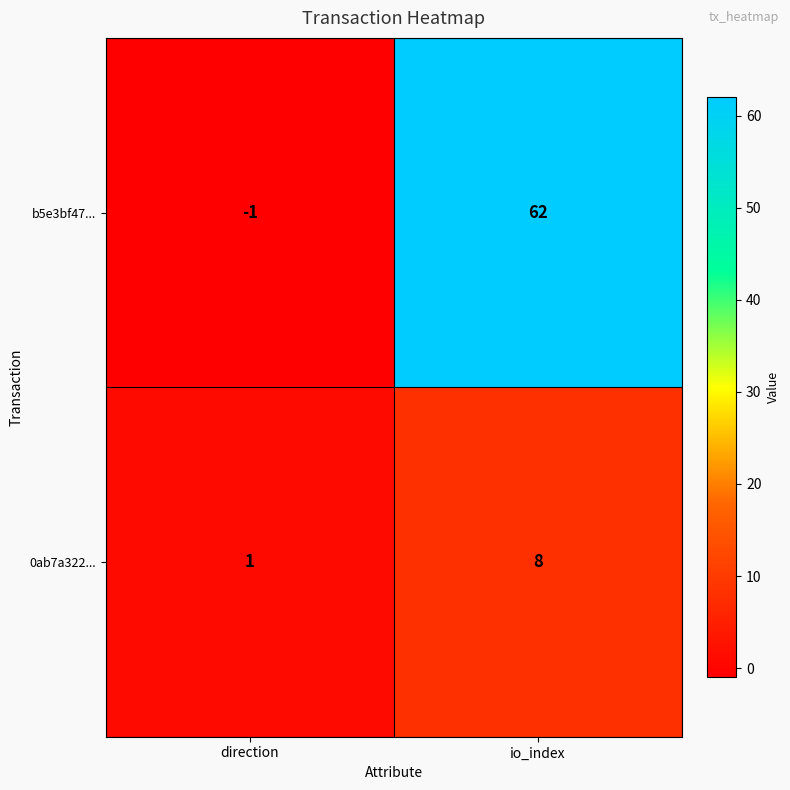

The value of b5e3bf47... at direction is -1. True or false?

True